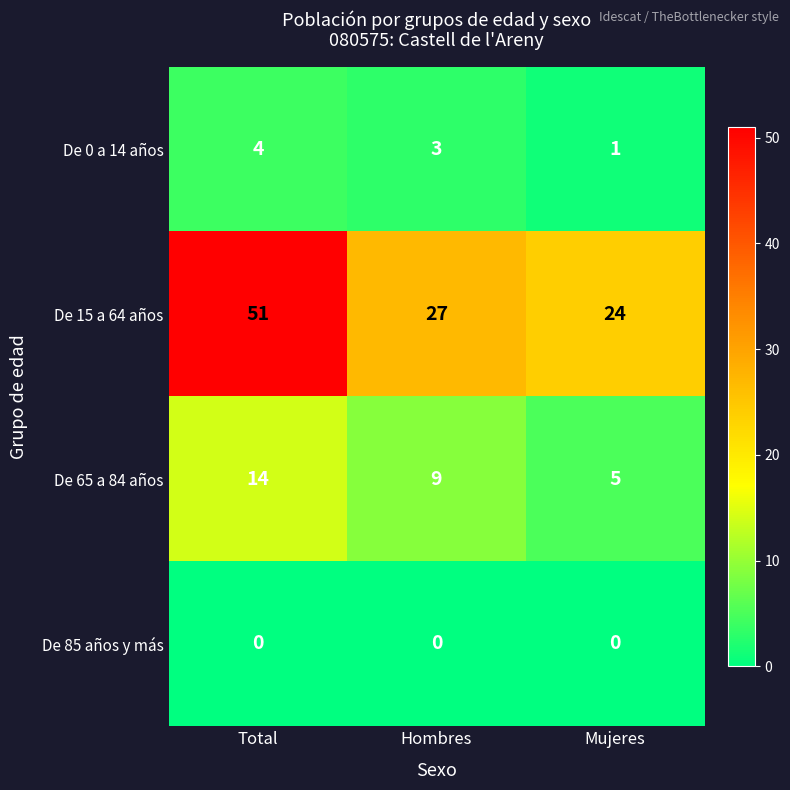

The value of De 0 a 14 años at Hombres is 5. True or false?

False